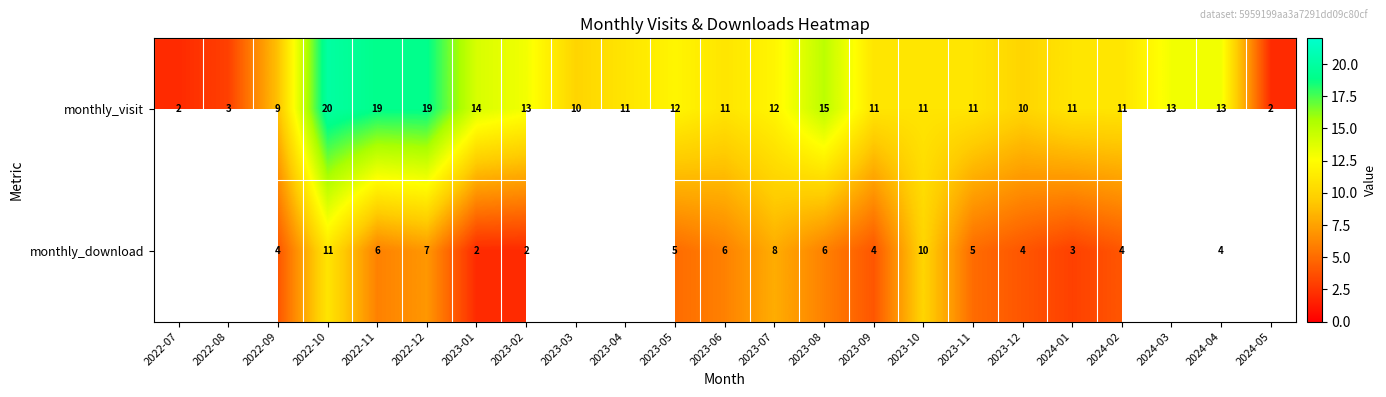

Is it true that monthly_visit equals 18.4 at 2023-06?

False